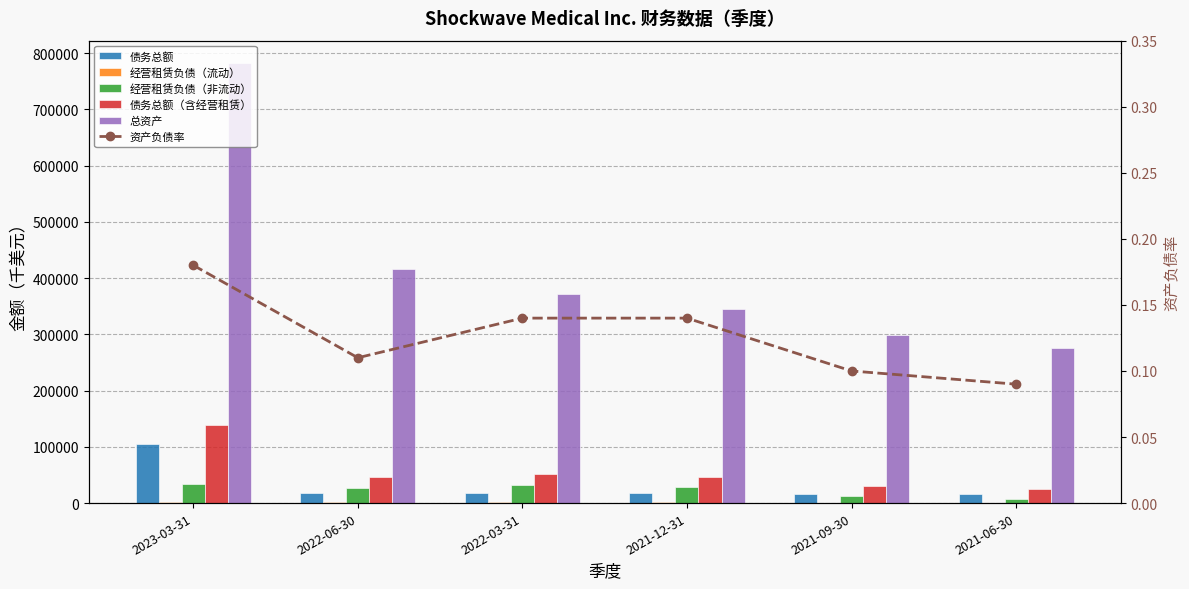

What is the label of the 3rd bar from the right?

2021-12-31